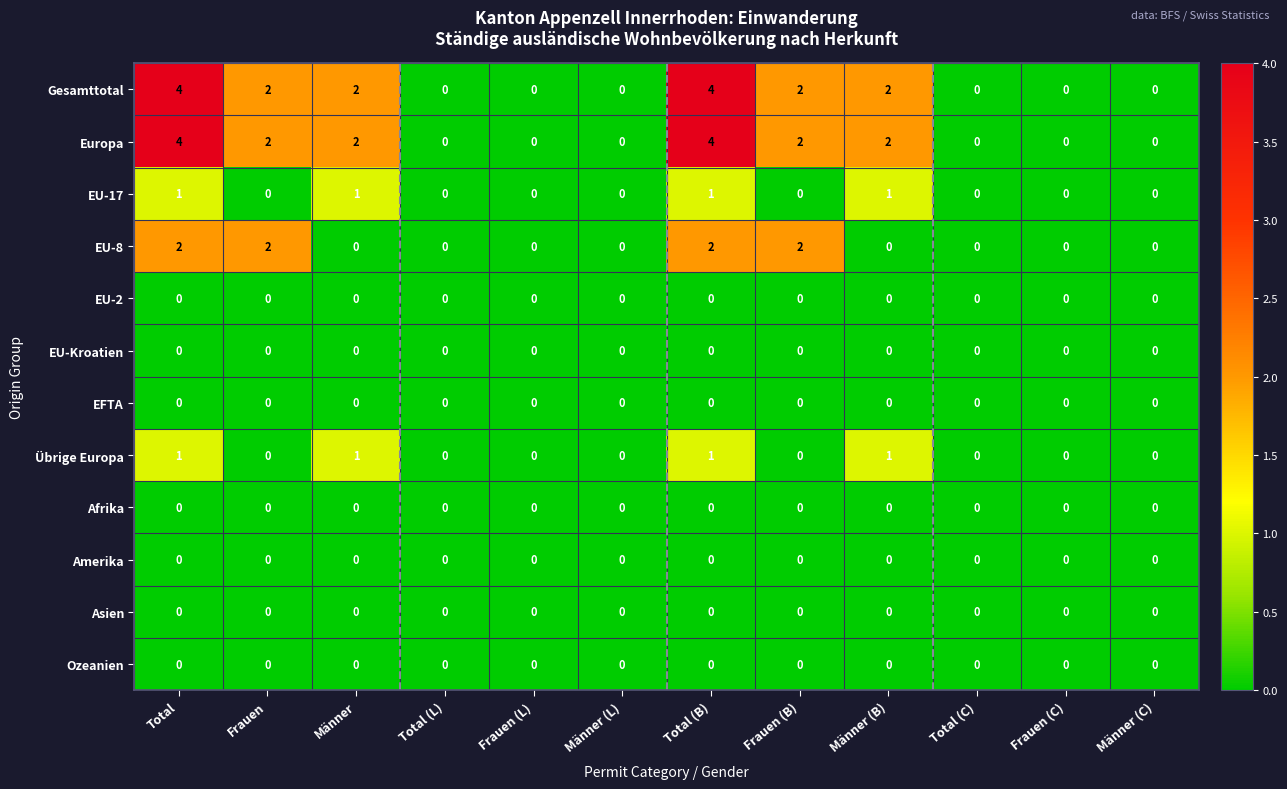

At how many categories does at least one series exceed 3?

2